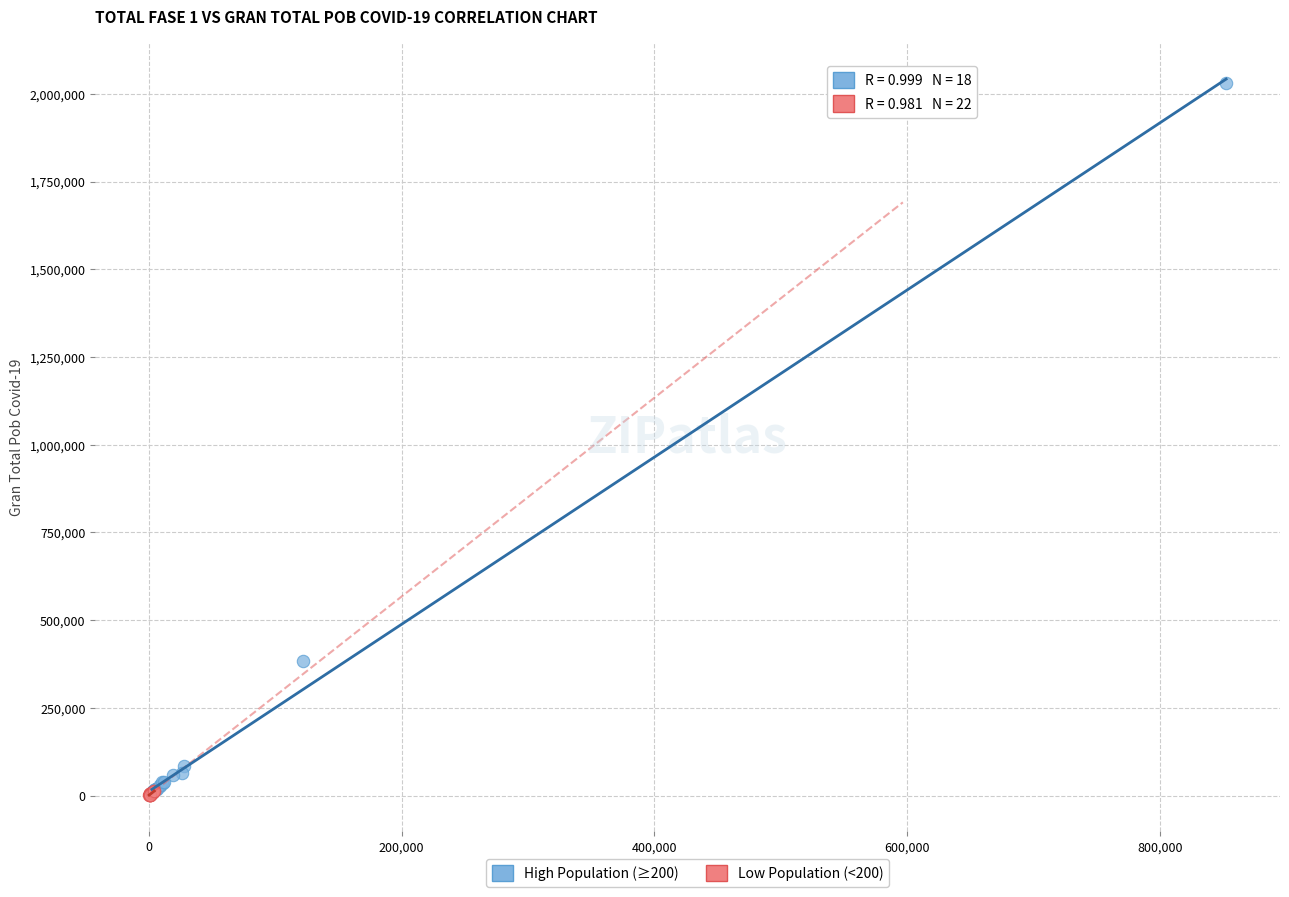

Which series has the widest spread of Y values?

High Population (≥200)